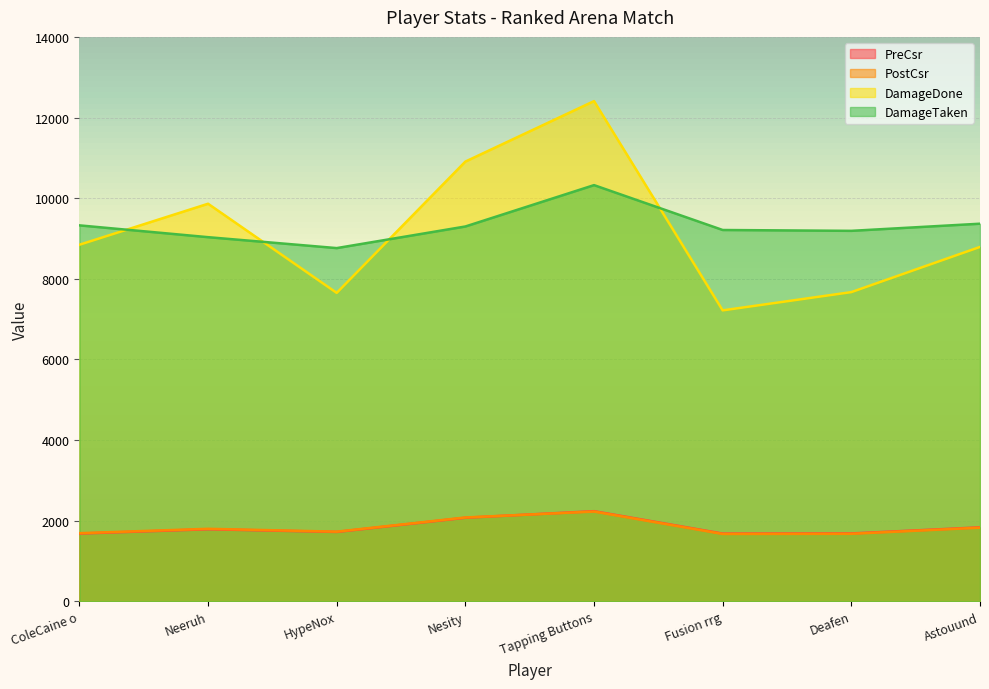

Between HypeNox and Astouund, which series saw the biggest shift?

DamageDone